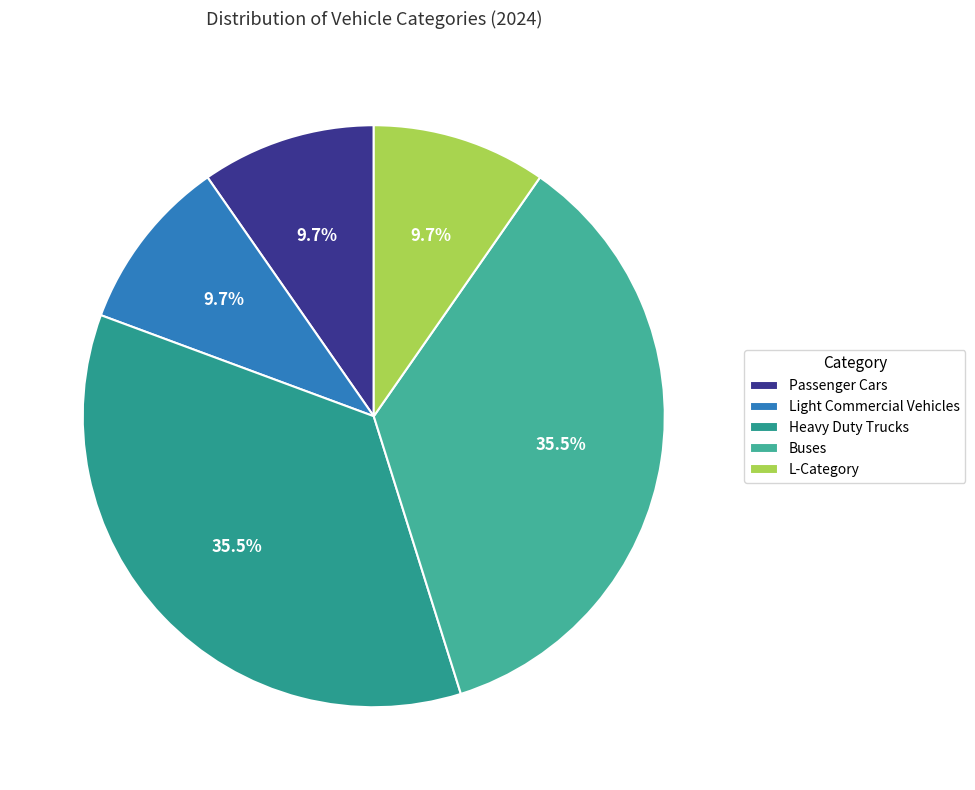

What percentage is the Passenger Cars slice, to the nearest percent?

10%